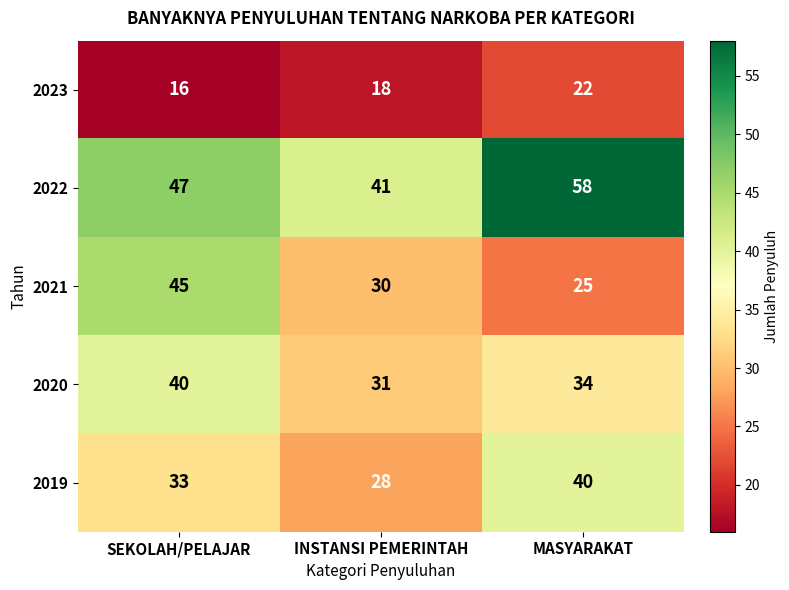

How many categories are shown in the chart?

3